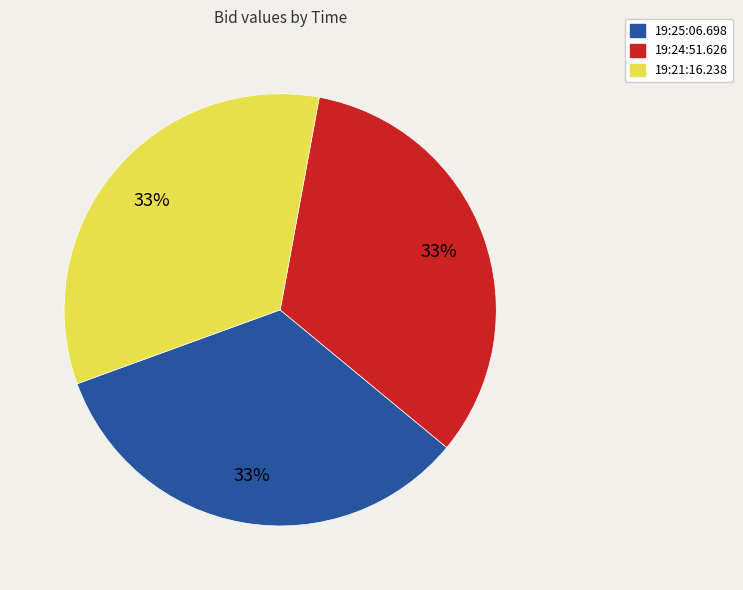

Do 19:25:06.698 and 19:21:16.238 together represent more than half of the pie?

Yes